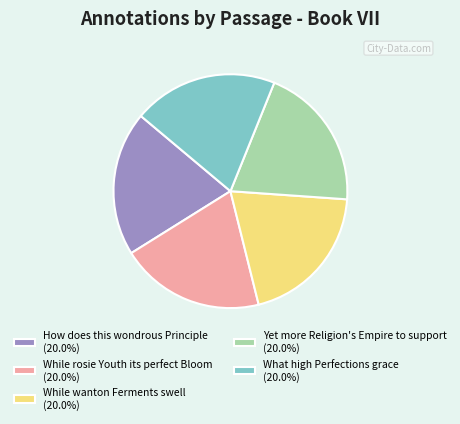

How many slices are in this pie chart?

5